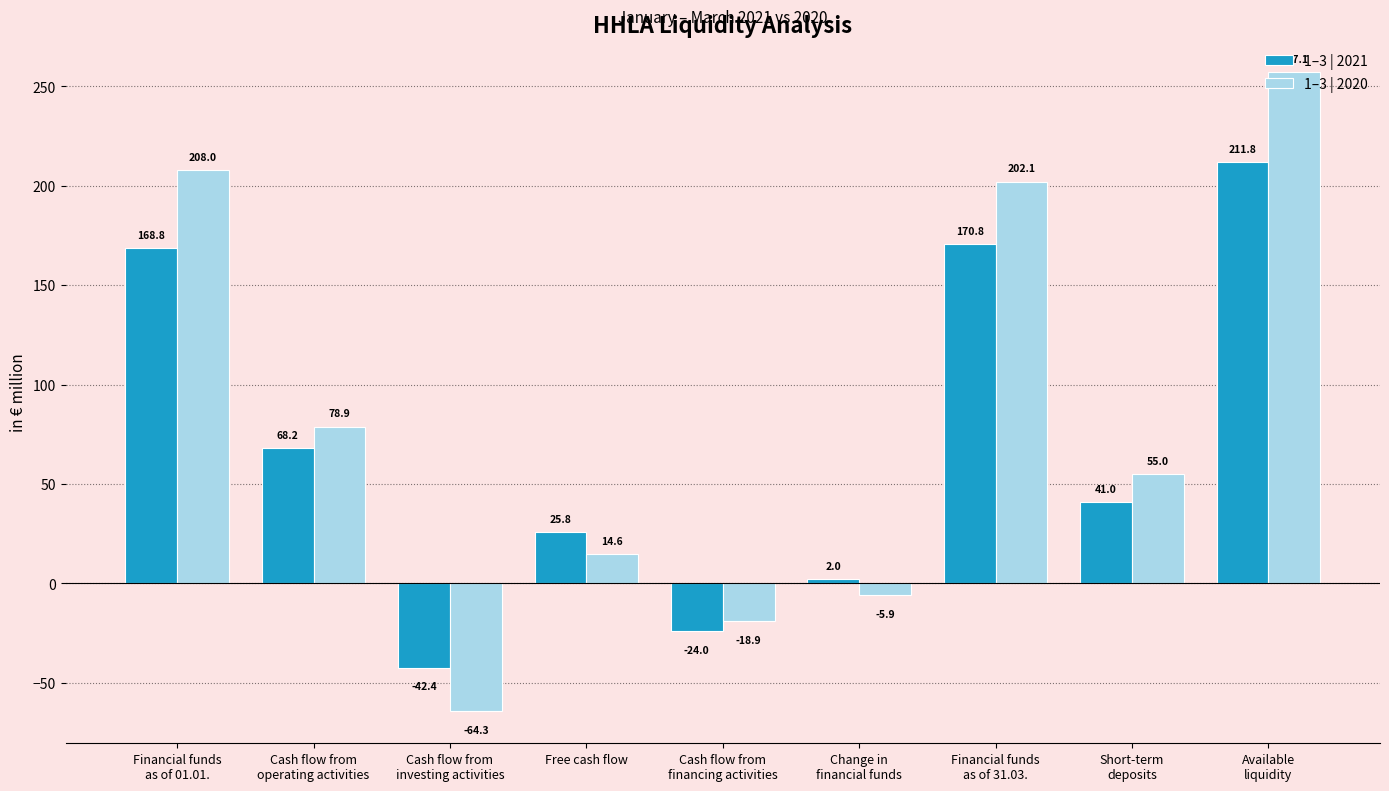

Rank the series by their average value, from highest to lowest.

1–3 | 2020, 1–3 | 2021